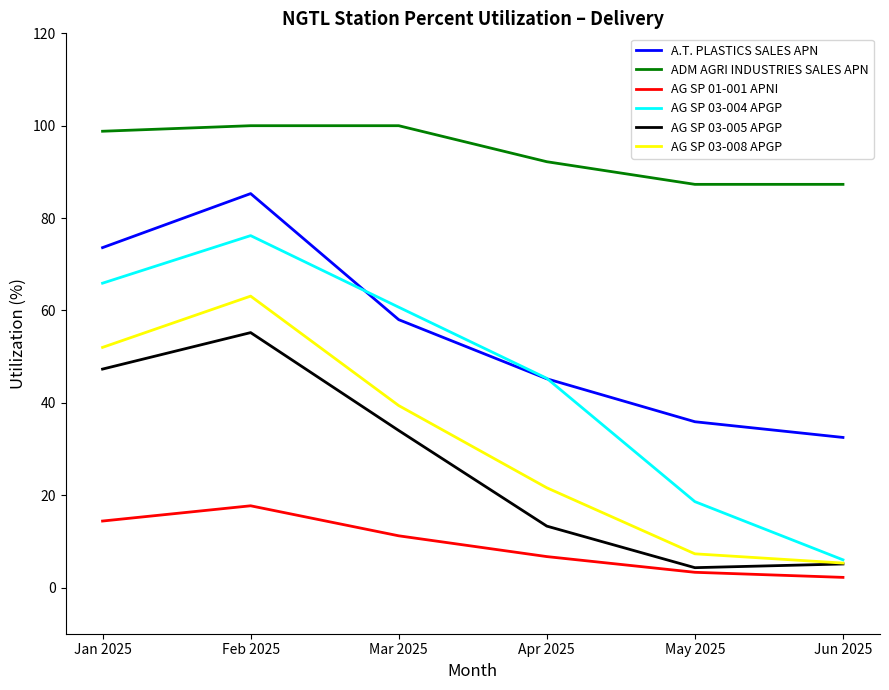

Where is AG SP 03-008 APGP nearest to the value 34?

Mar 2025